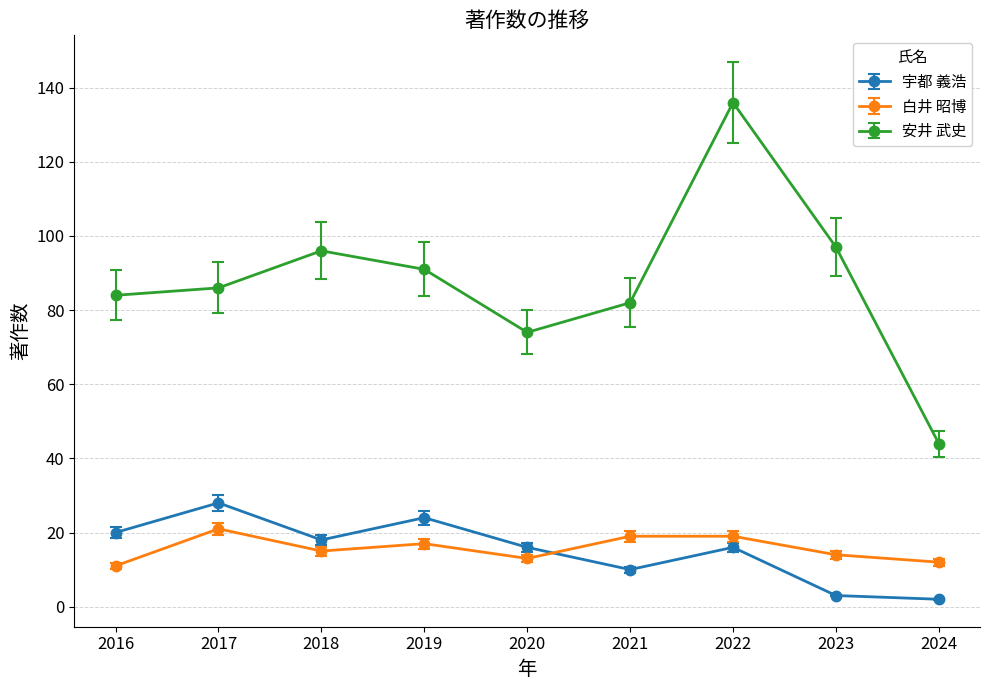

How many lines are shown in the chart?

3